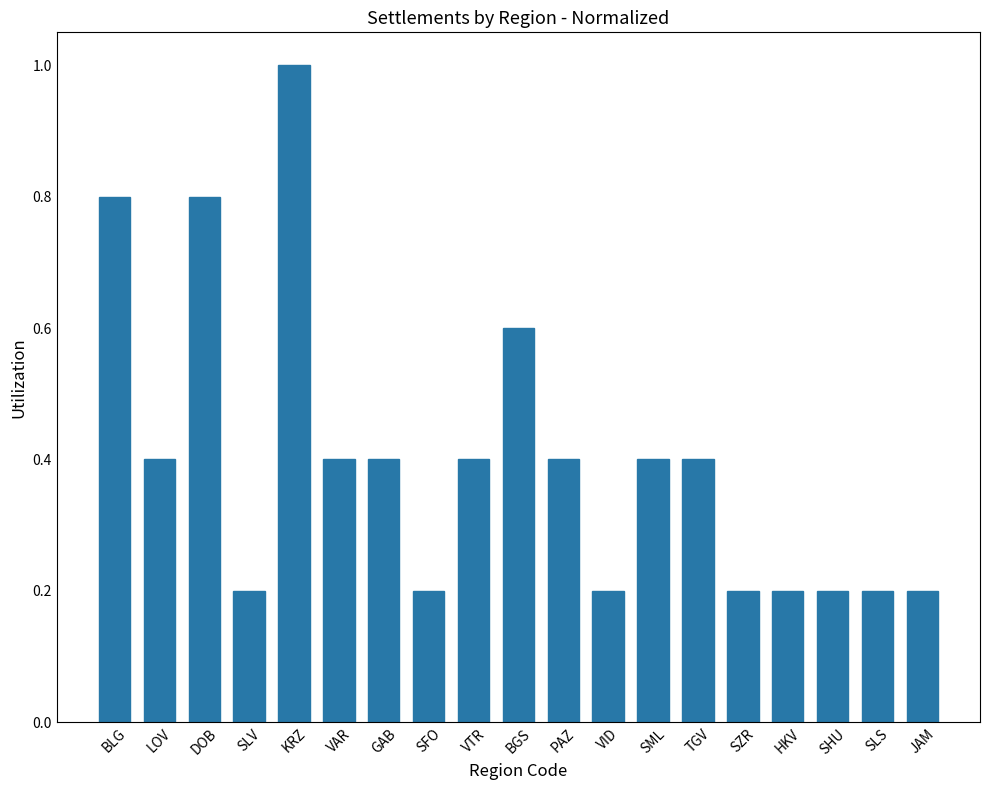

What is the difference between the maximum and minimum values?

0.8